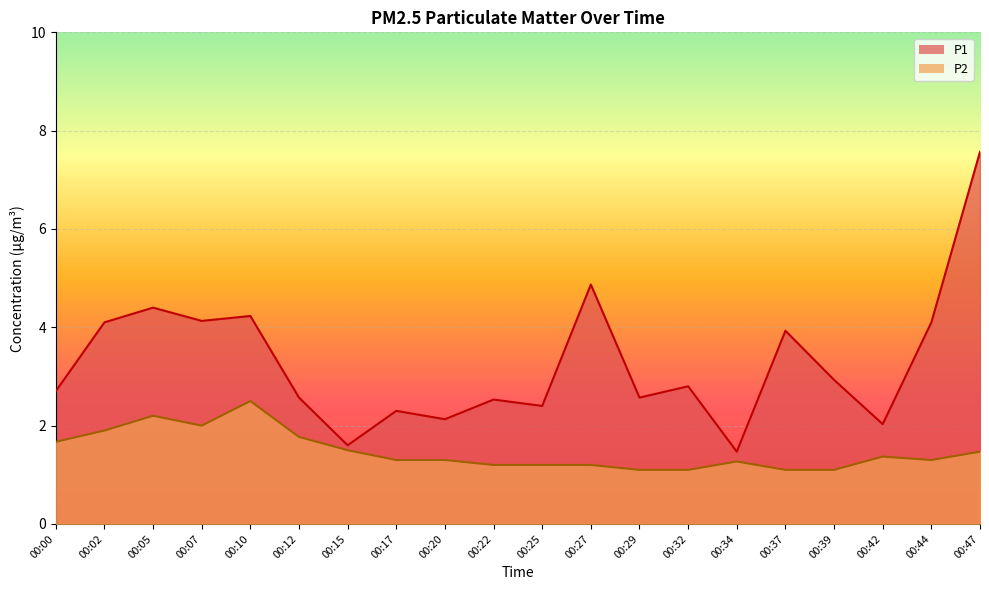

Where is the first local minimum for P1?

00:07